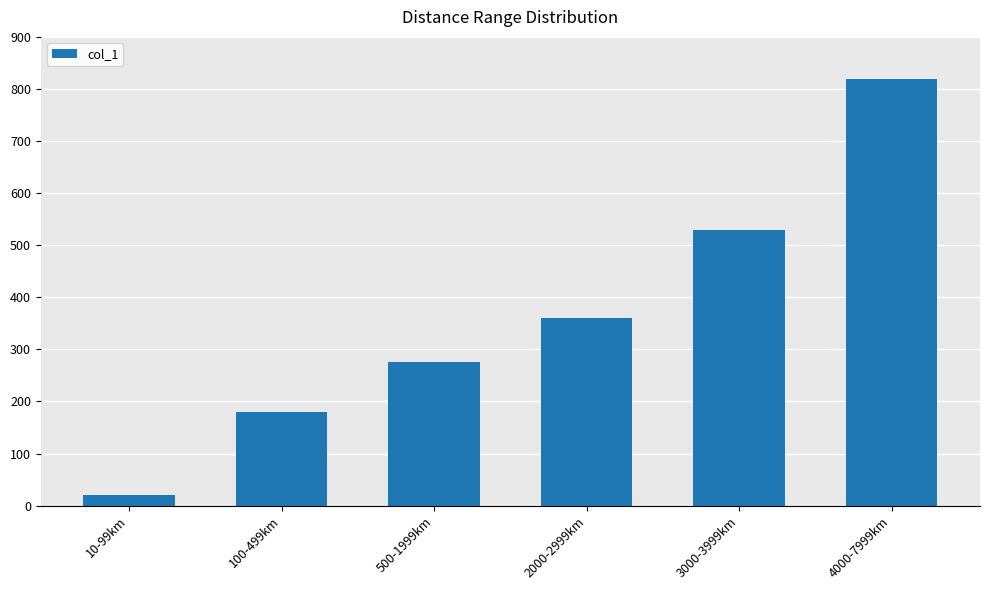

What is the approximate value at 100-499km, to the nearest 50?

200